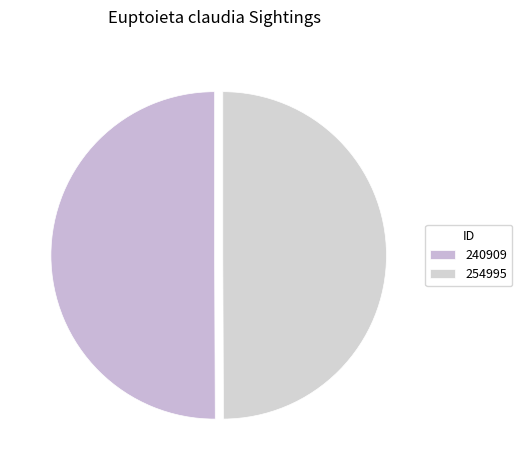

What is the majority slice?

240909